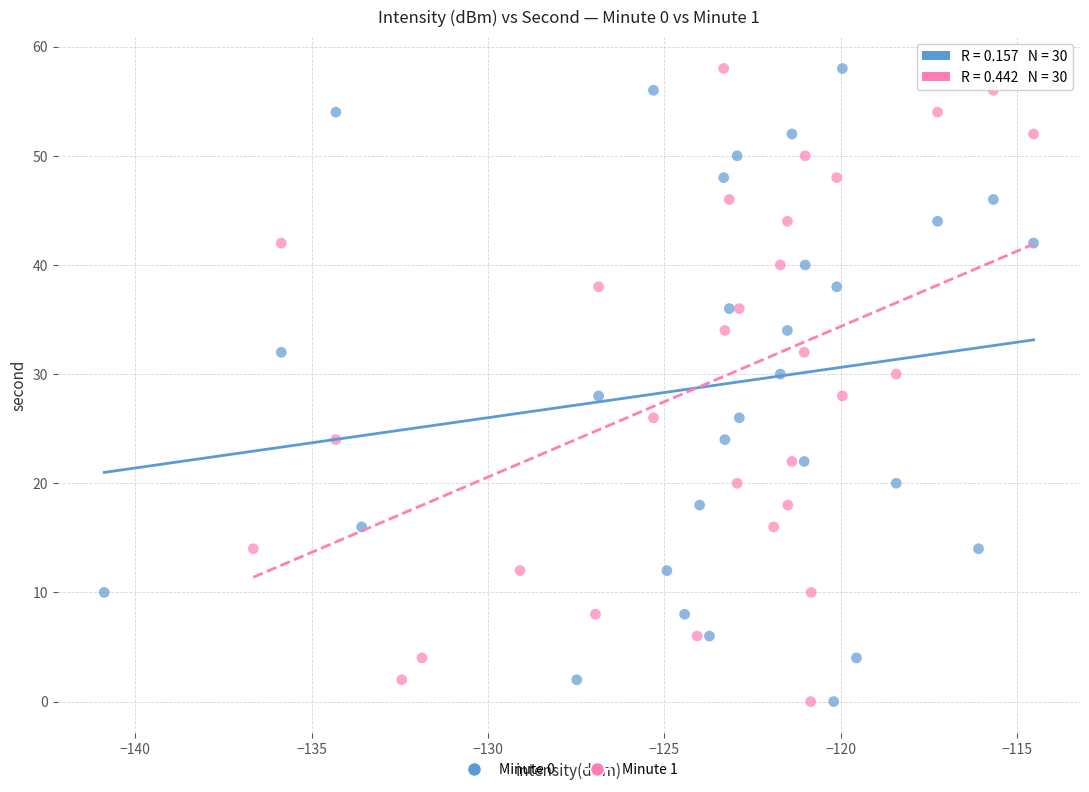

What are all the series names shown in the legend?

Minute 0, Minute 1